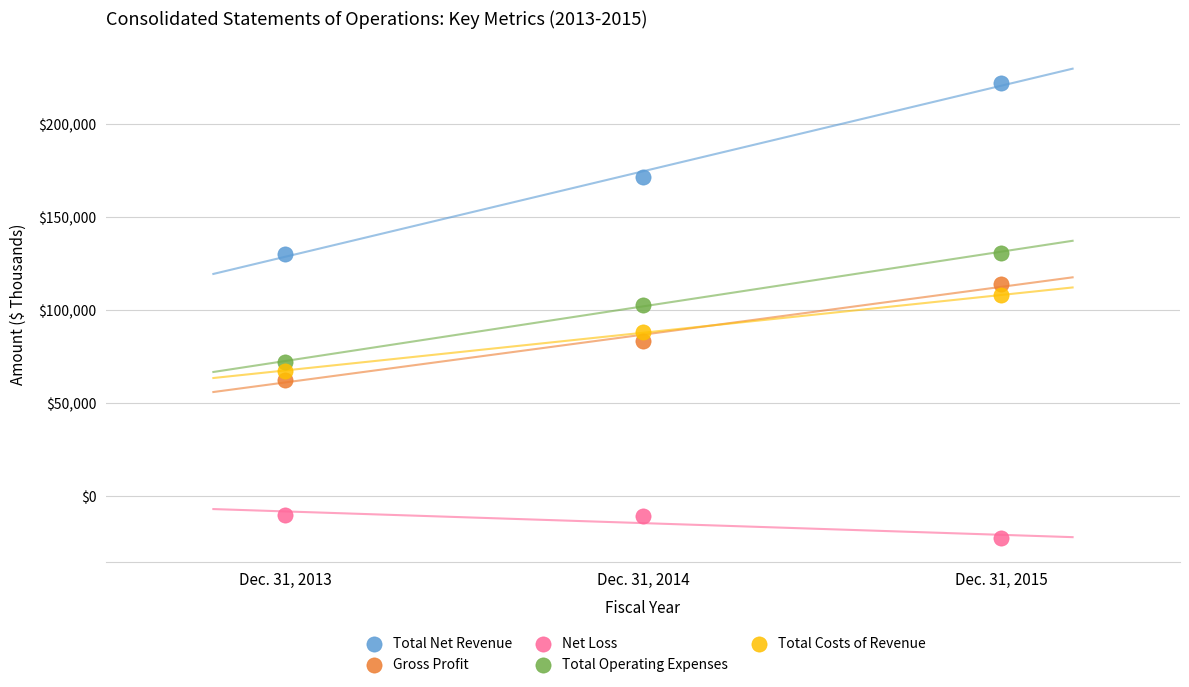

Which series contains the lowest Y value?

Net Loss